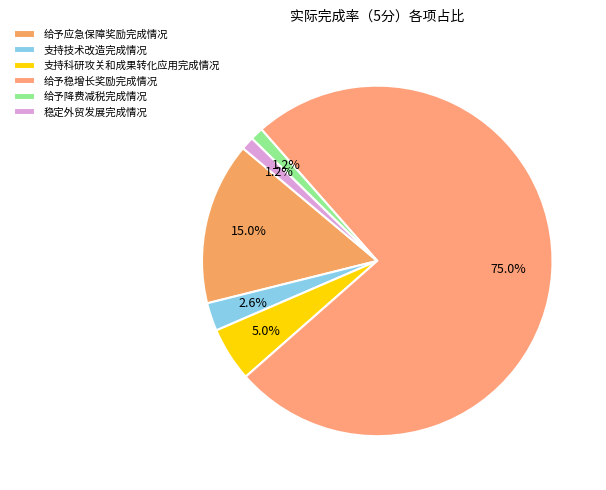

How many slices are in this pie chart?

6